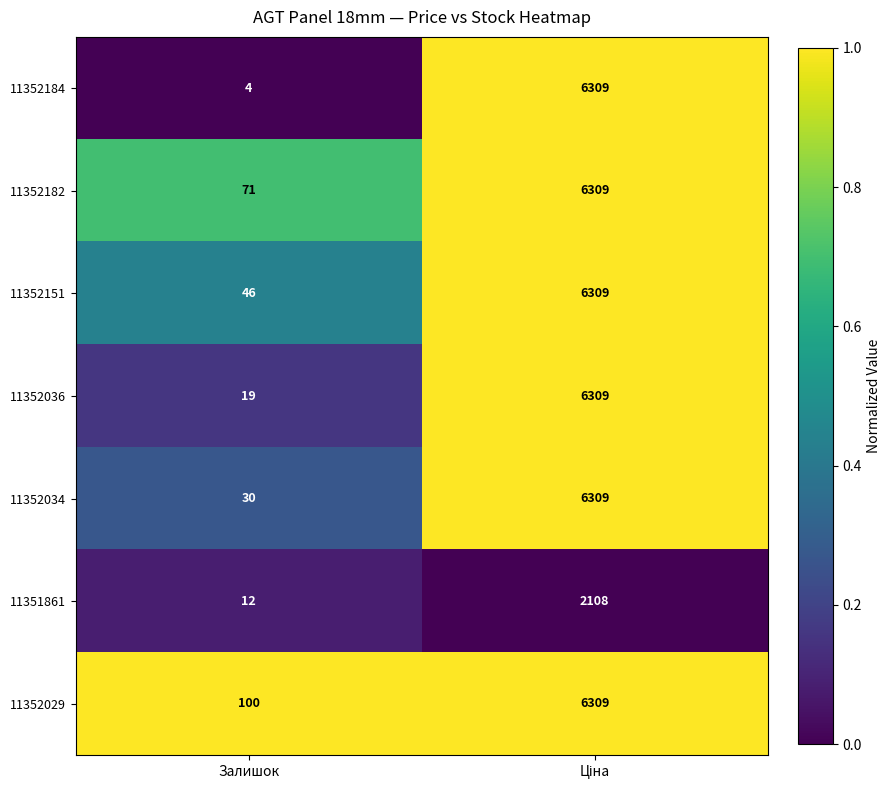

Count the number of categories in the chart.

2